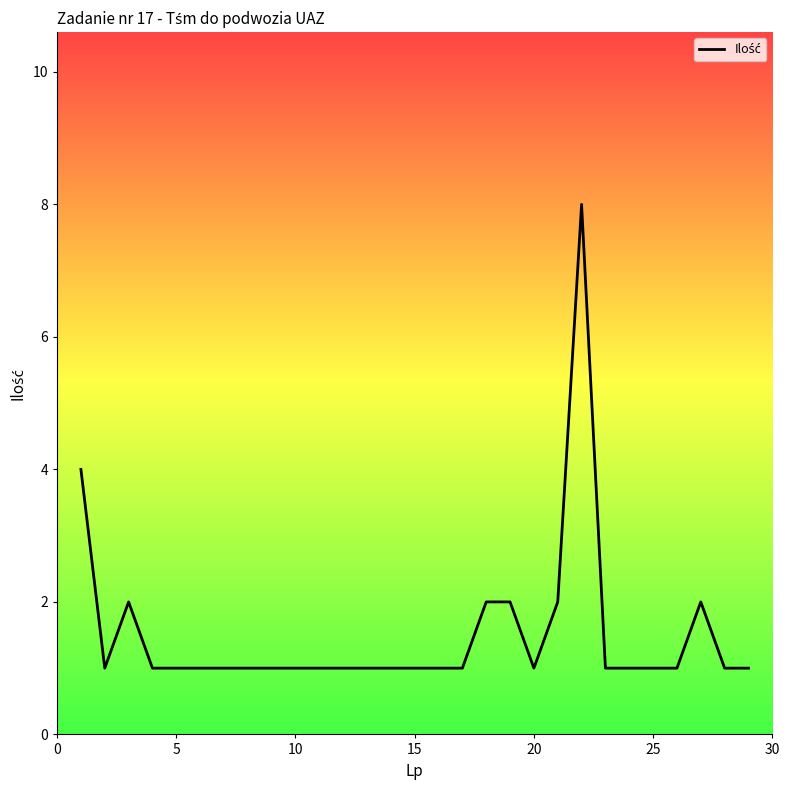

What is the maximum value shown in the chart?

8